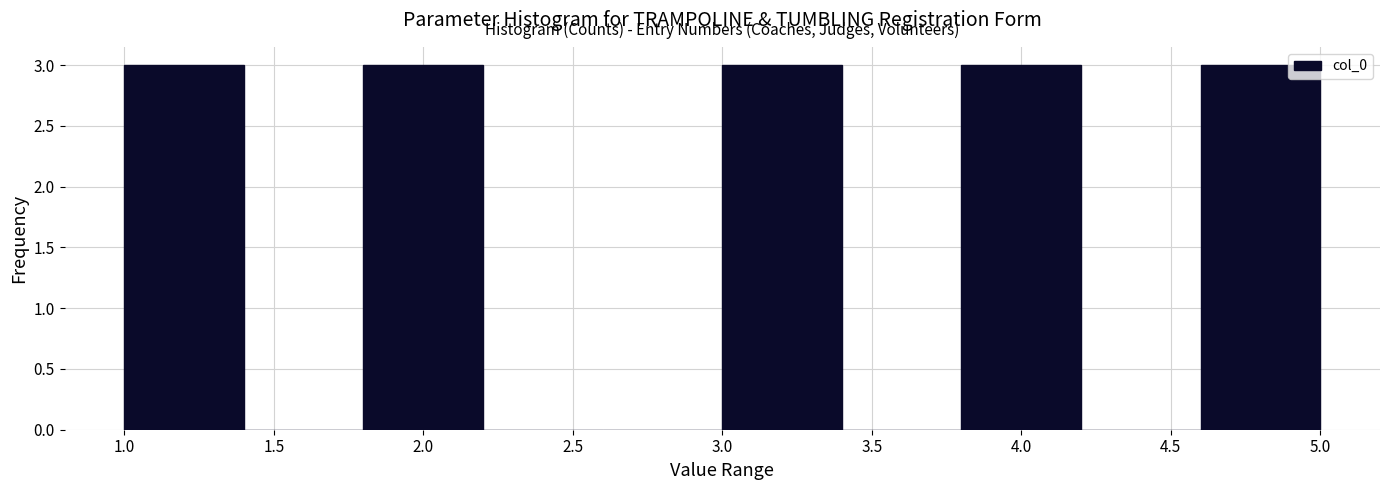

Reading left to right, transcribe this chart: for each bar, give the range it covers on the x-axis and its height. The values are not printed on the chart, so give them approximately, as read against the axis.

1.0 to 1.4: 3
1.4 to 1.8: 0
1.8 to 2.2: 3
2.2 to 2.6: 0
2.6 to 3.0: 0
3.0 to 3.4: 3
3.4 to 3.8: 0
3.8 to 4.2: 3
4.2 to 4.6: 0
4.6 to 5.0: 3